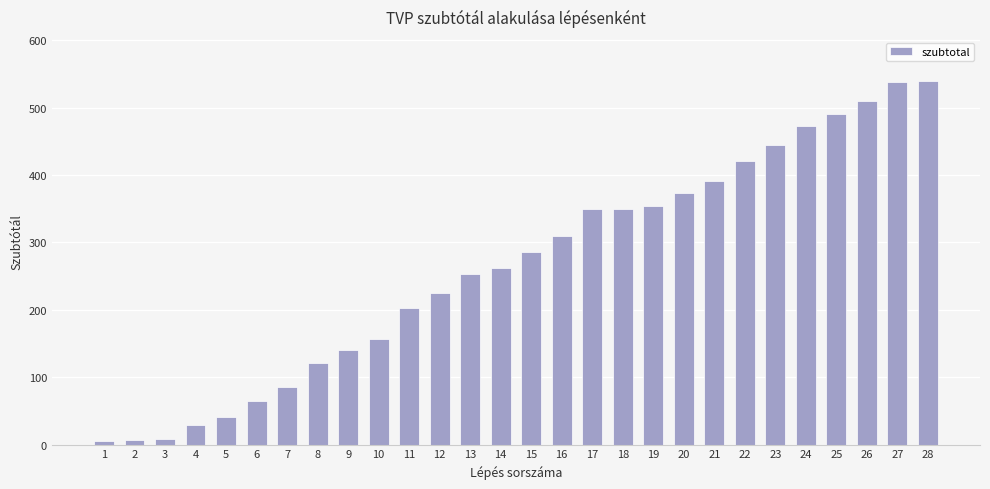

What is the greatest value displayed?

540